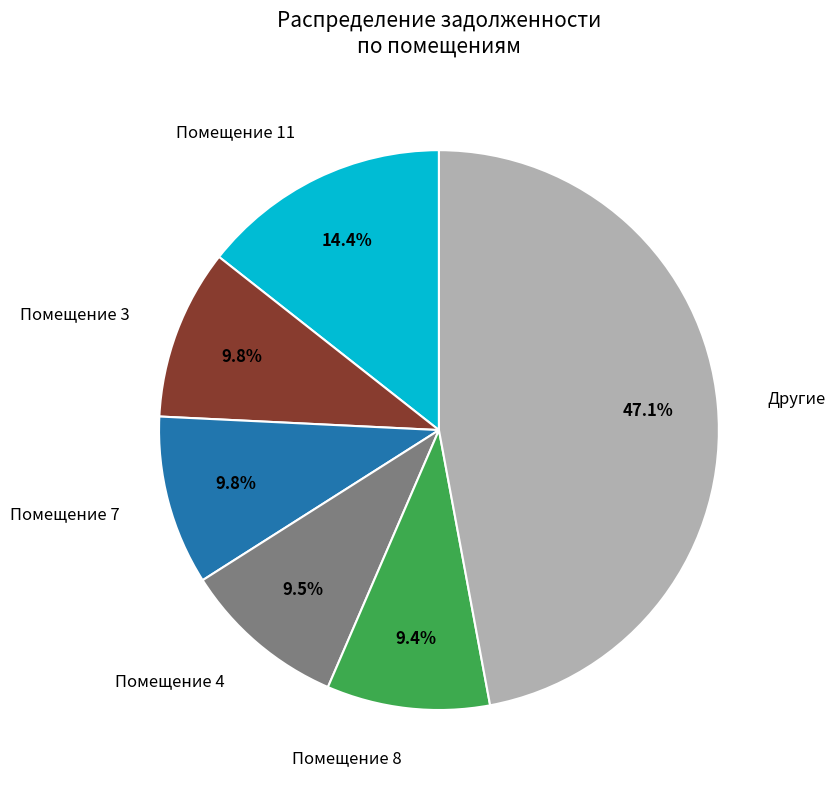

Count the number of slices in the pie.

6